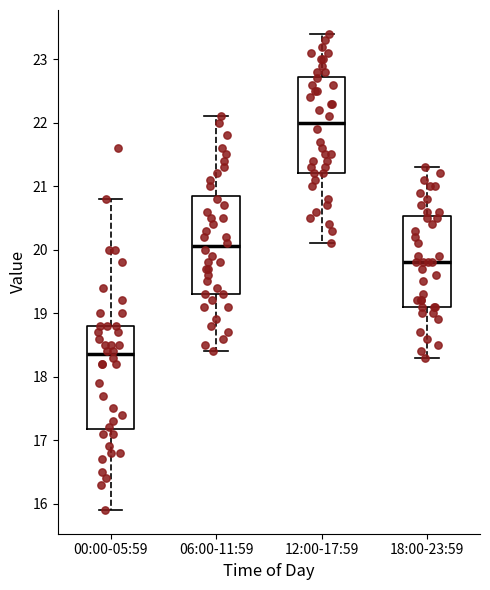

Which box's median line is the lowest?

00:00-05:59